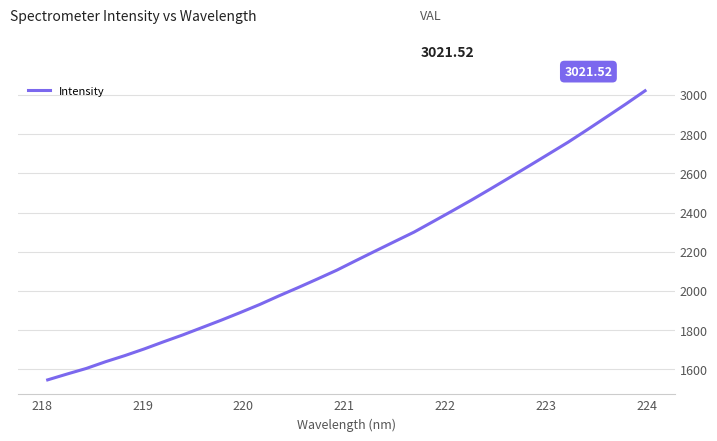

Is this an area chart (filled region under the line)?

No